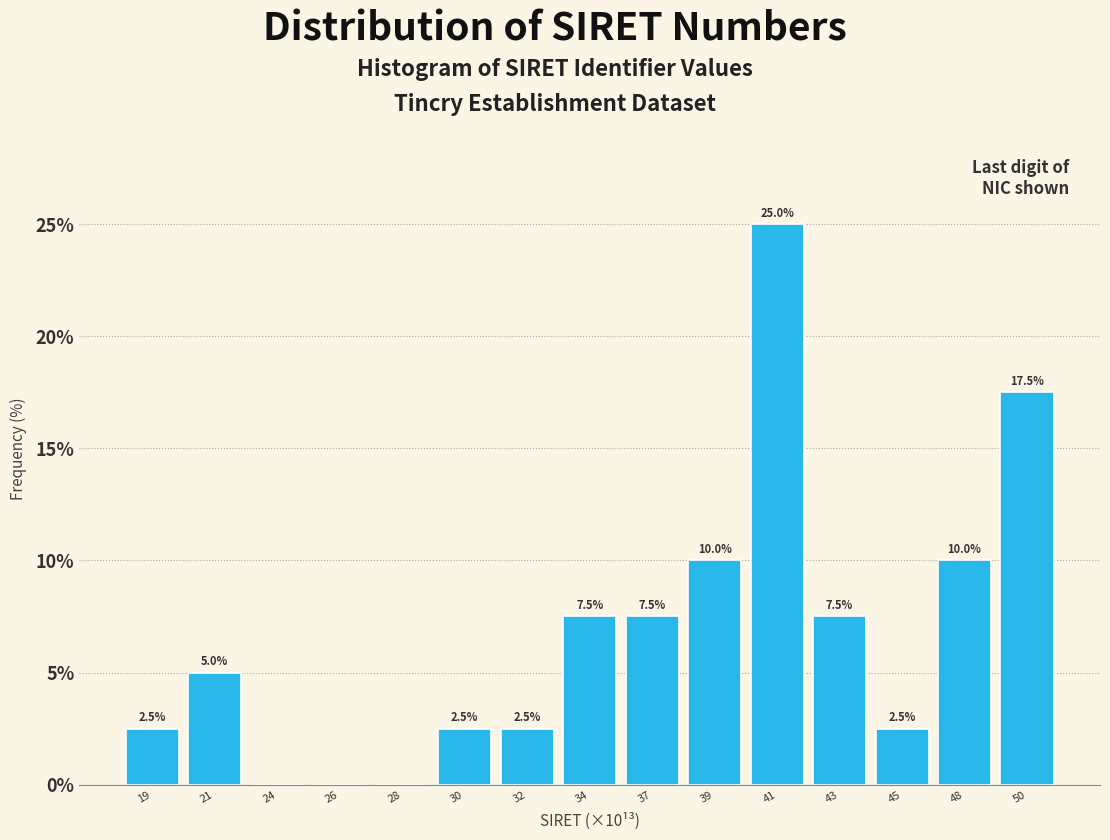

Reading left to right, extract all data points from this chart.

19=2.5	21=5.0	24=0.0	26=0.0	28=0.0	30=2.5	32=2.5	34=7.5	37=7.5	39=10.0	41=25.0	43=7.5	45=2.5	48=10.0	50=17.5